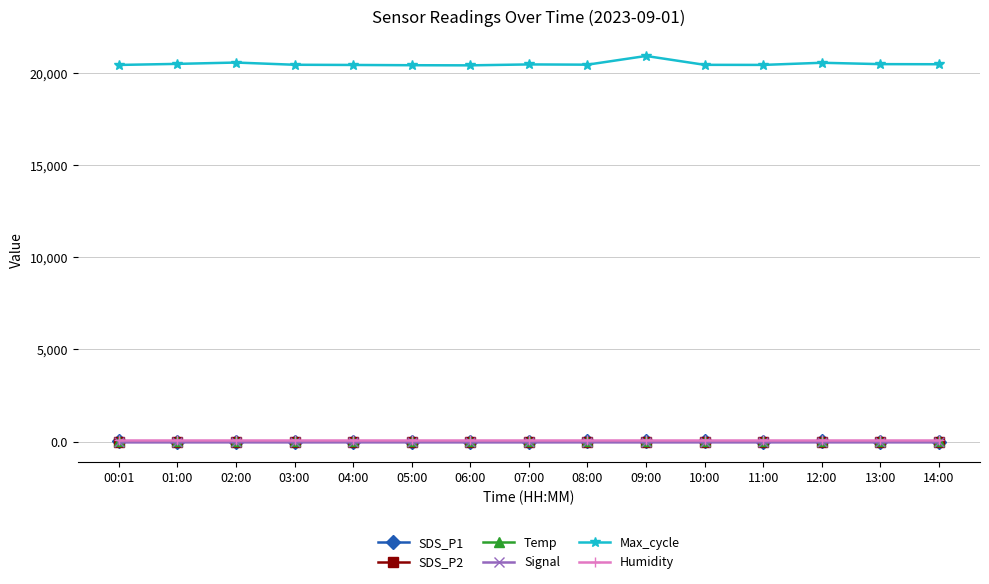

What is the approximate value of SDS_P2 at 03:00?

2.4